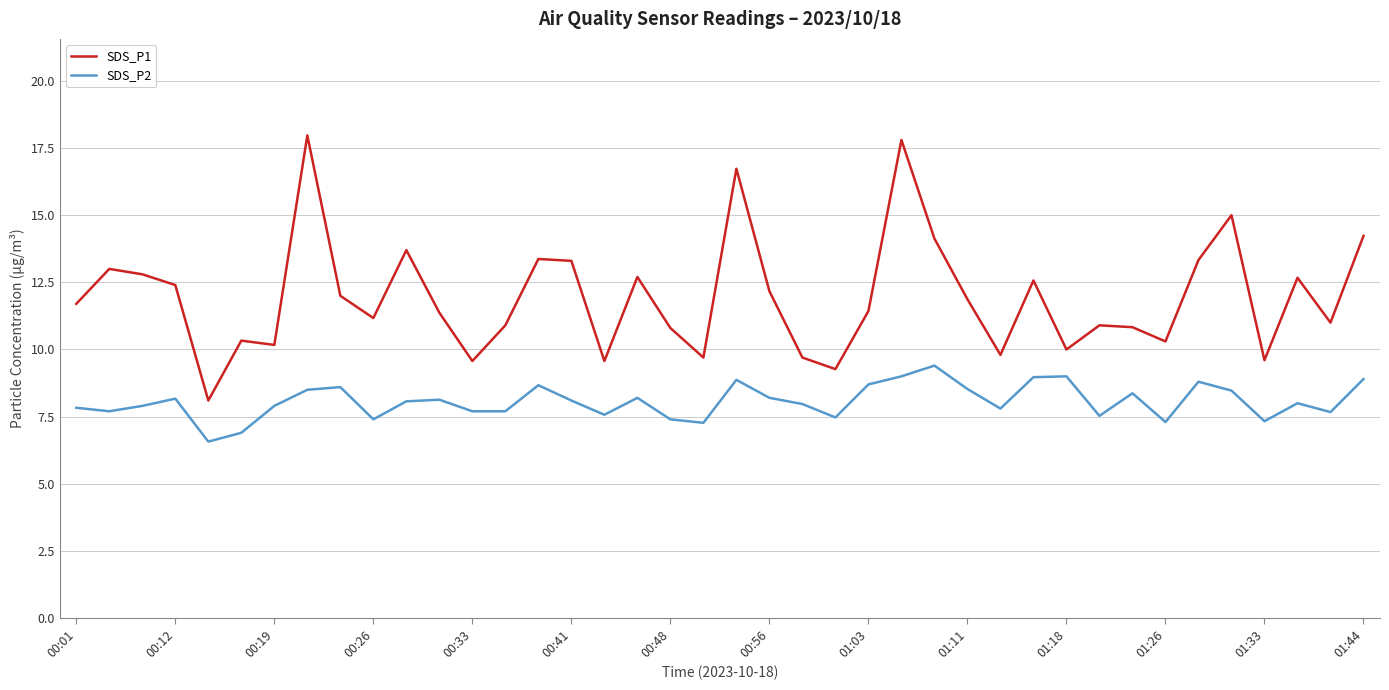

What is the difference between the maximum and minimum values in the SDS_P1 series?

9.9